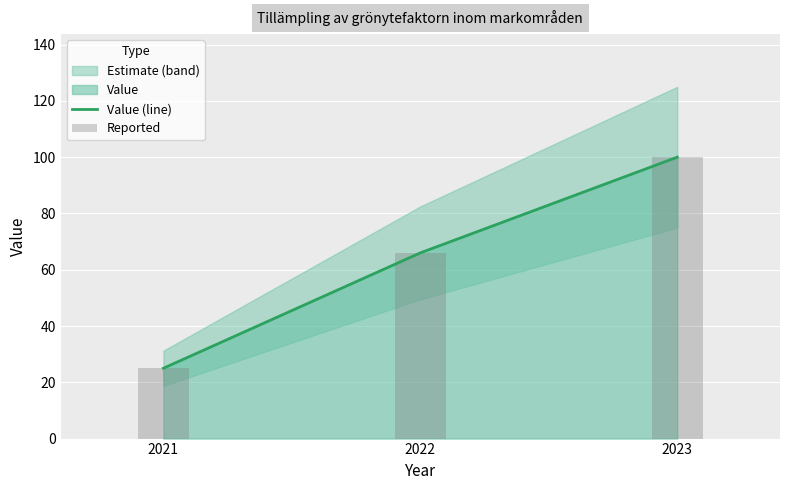

At which category does the chart reach its peak across all series?

2023